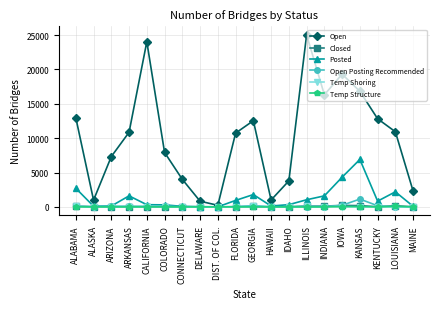

What is the maximum value for Closed?

211